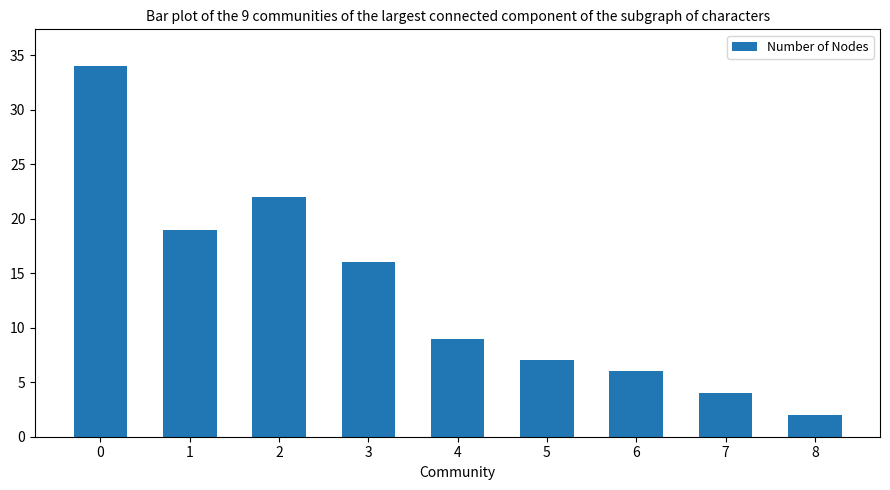

What is the maximum value shown in the chart?

34